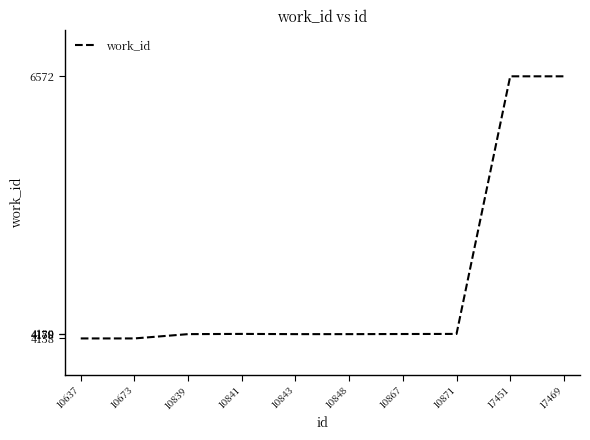

What is the sum of the values at 10848 and 10839?

8356